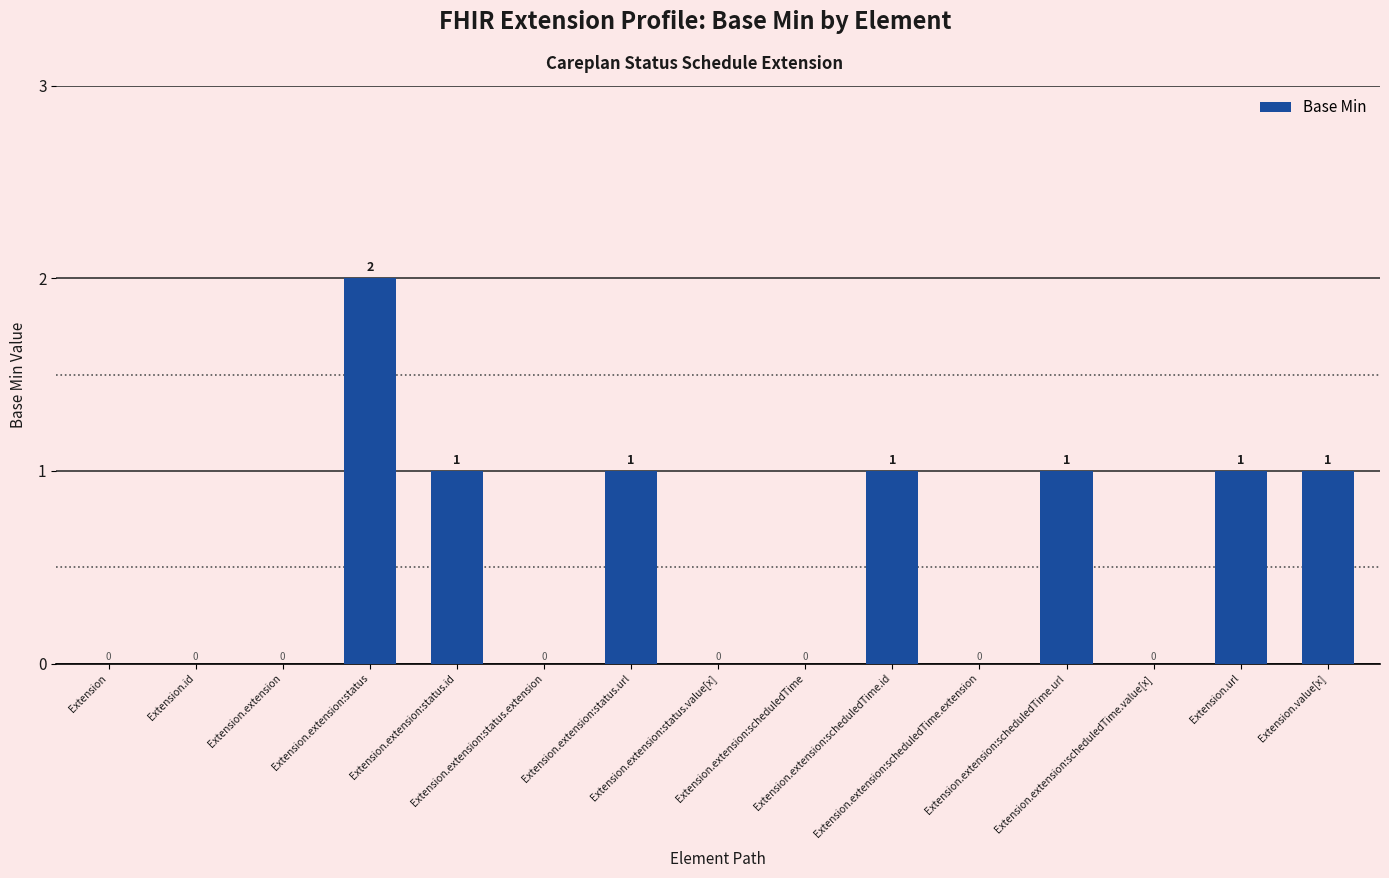

What is the maximum value shown in the chart?

2